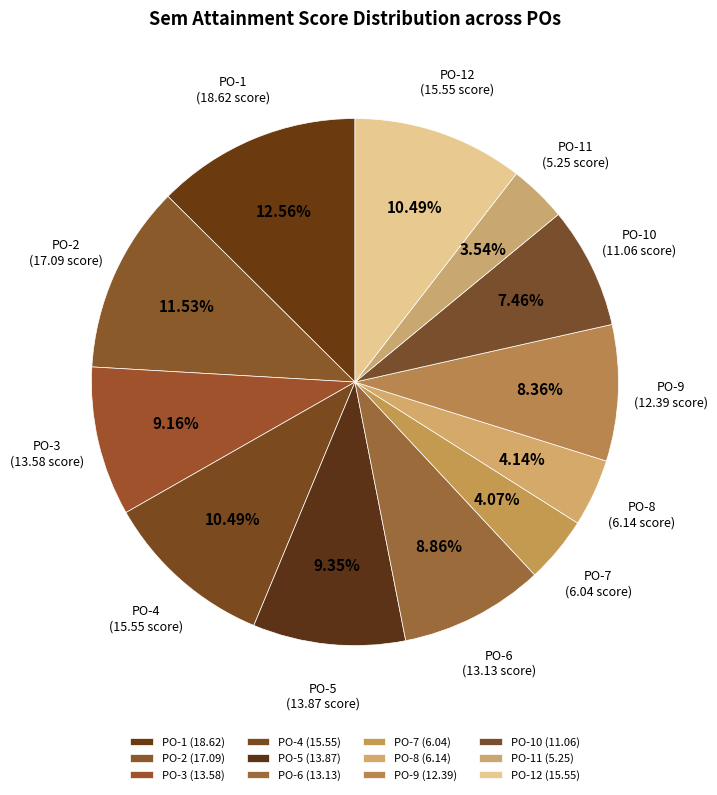

How many segments does this pie chart have?

12